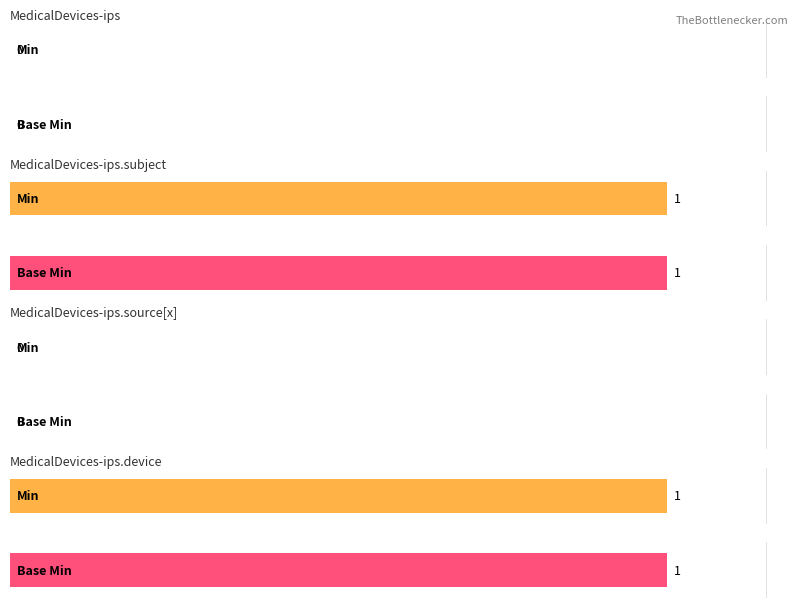

Where is Base Min nearest to the value 0?

MedicalDevices-ips